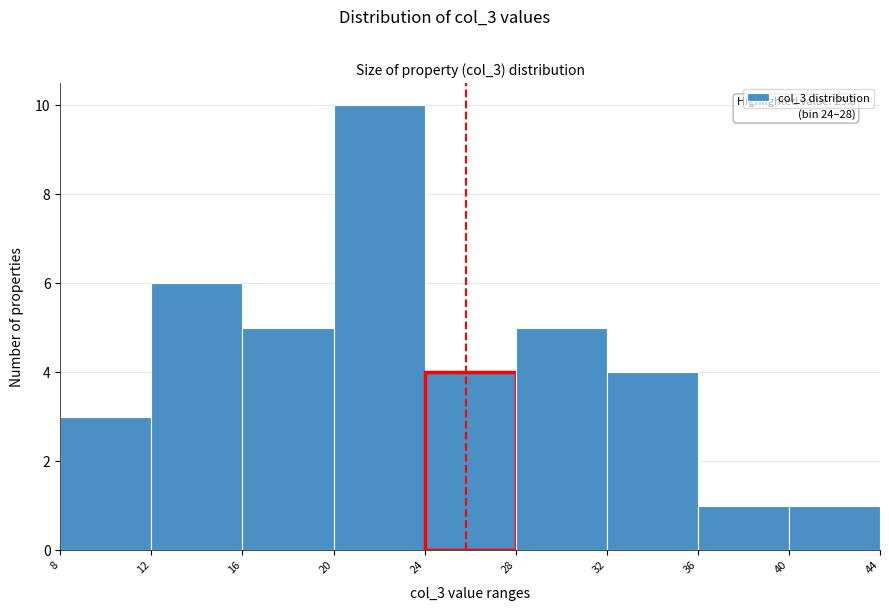

Which range on the x-axis has the tallest bar?

20 to 24